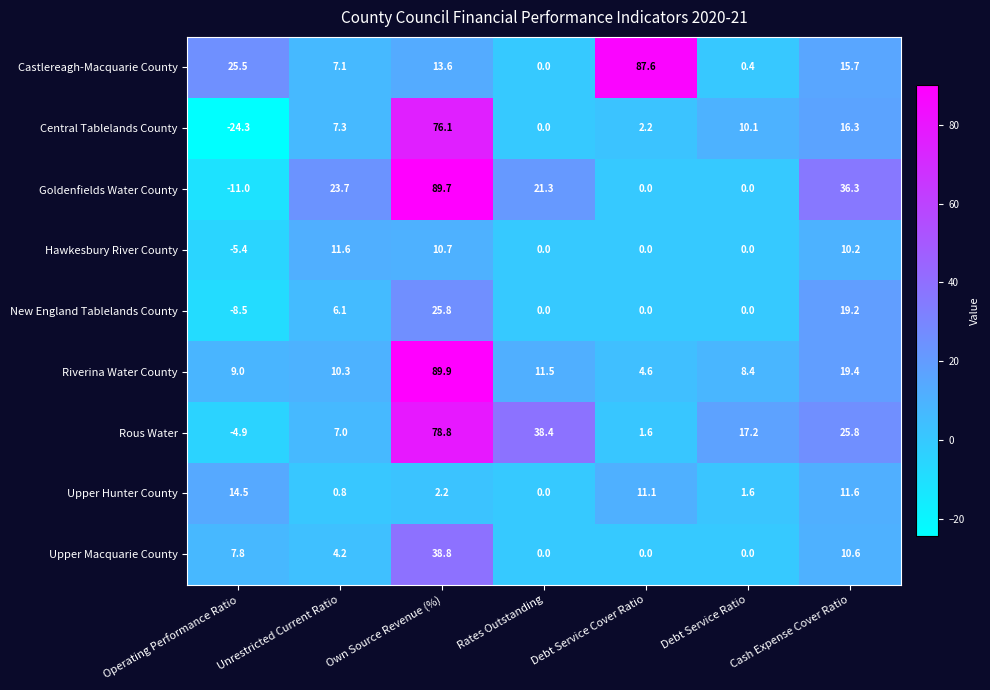

The value of Riverina Water County at Unrestricted Current Ratio is 10.3. True or false?

True